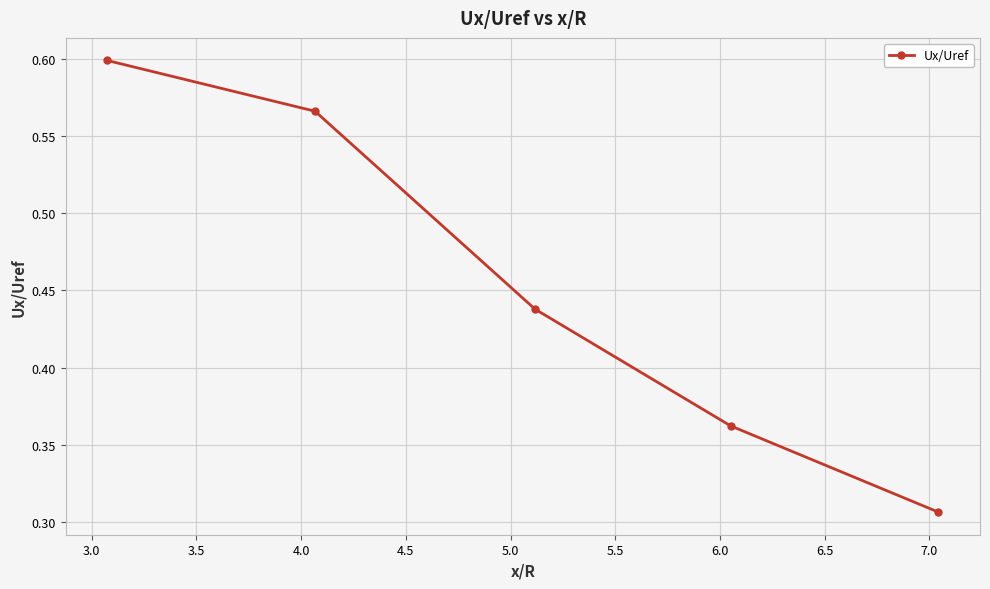

True or false: there are more than 0 points higher than both neighbors.

False